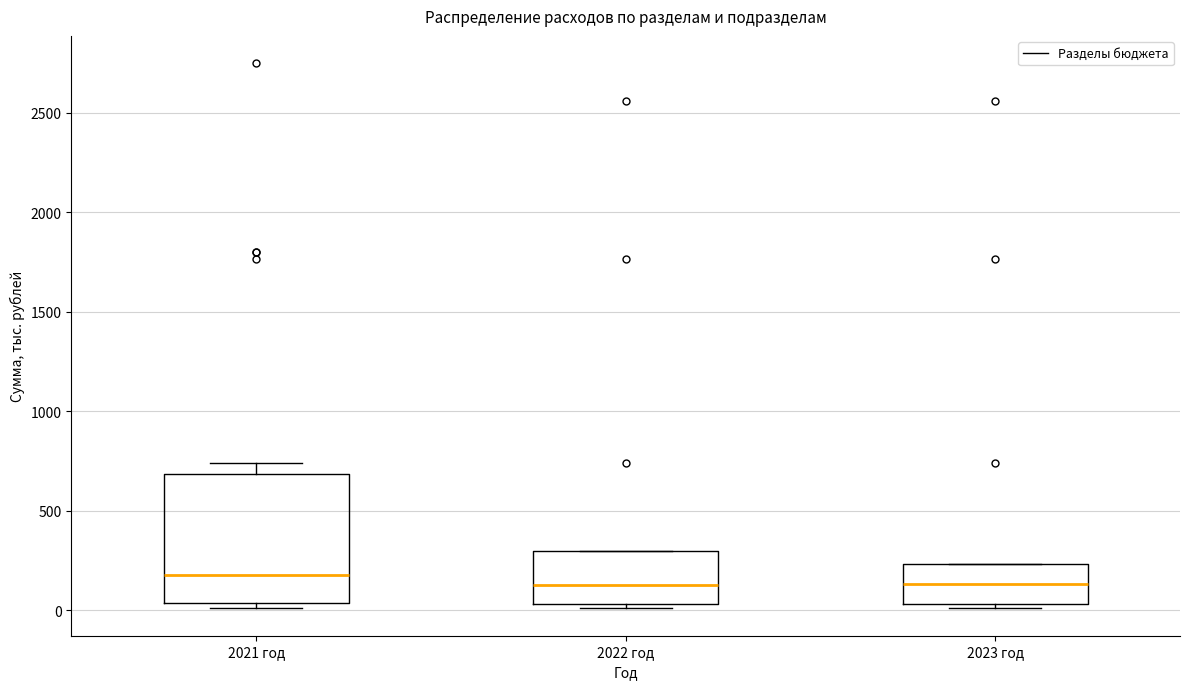

Comparing the boxes themselves (not the whiskers), which one is the tallest?

2021 год